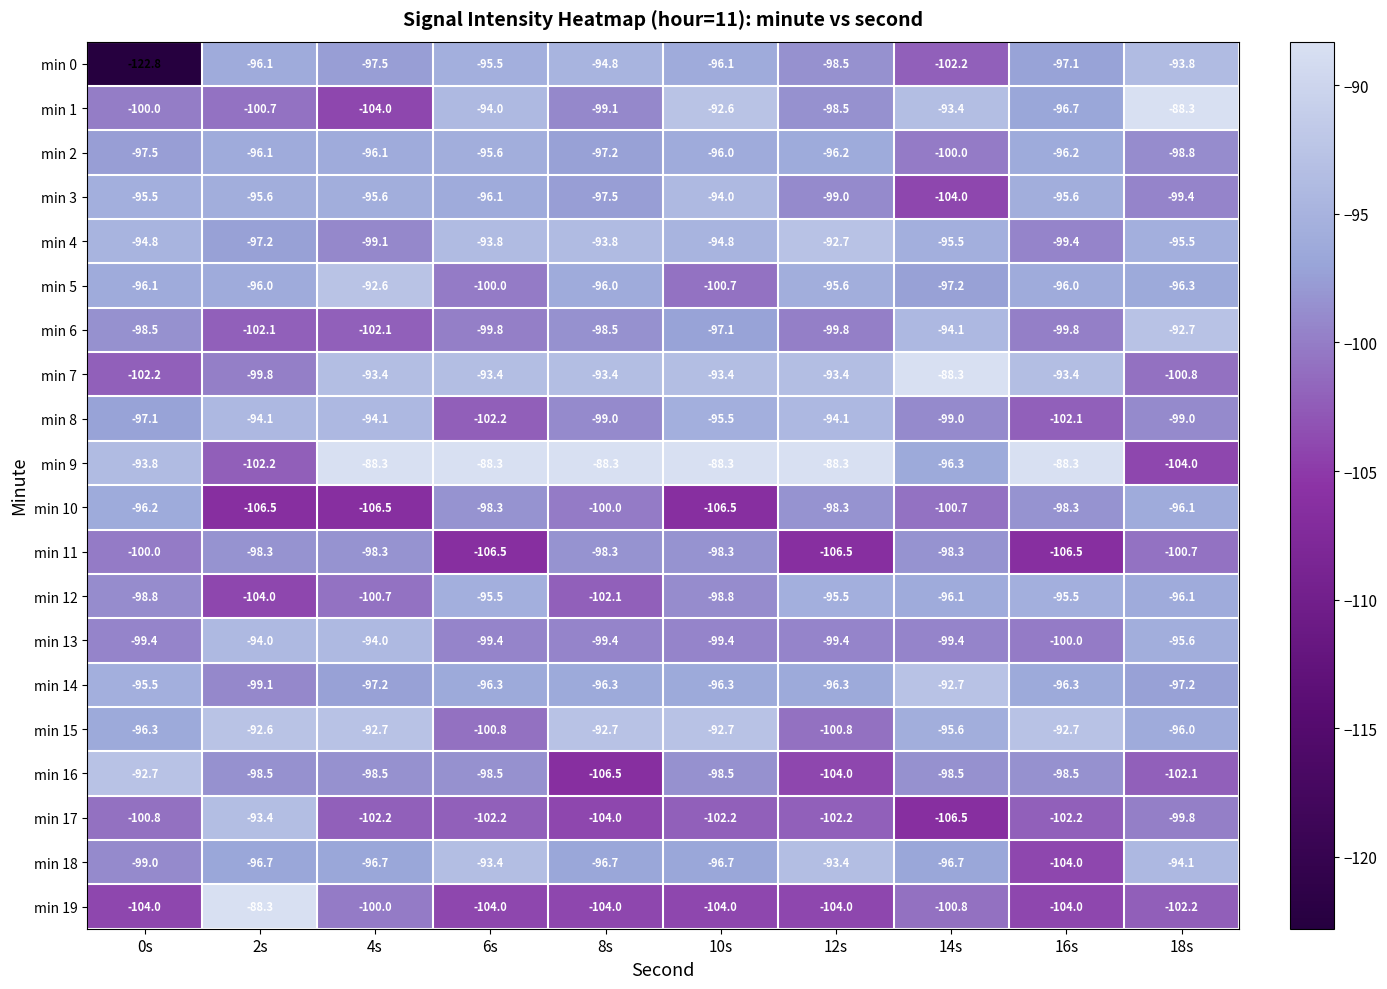

Which series has the widest spread of values?

min 0